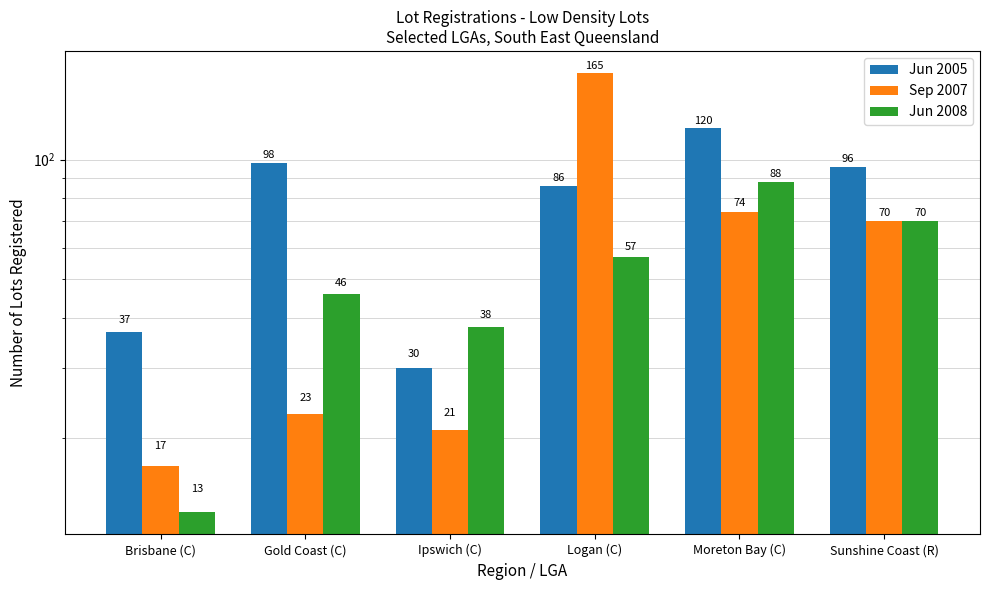

What is the greatest value displayed?

165